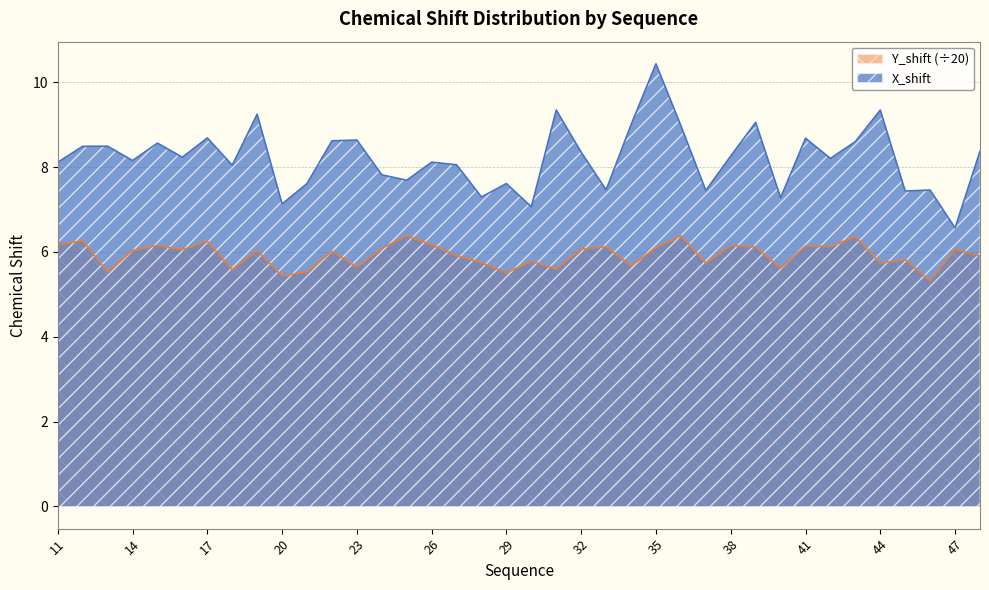

At which category does the chart reach its peak across all series?

35